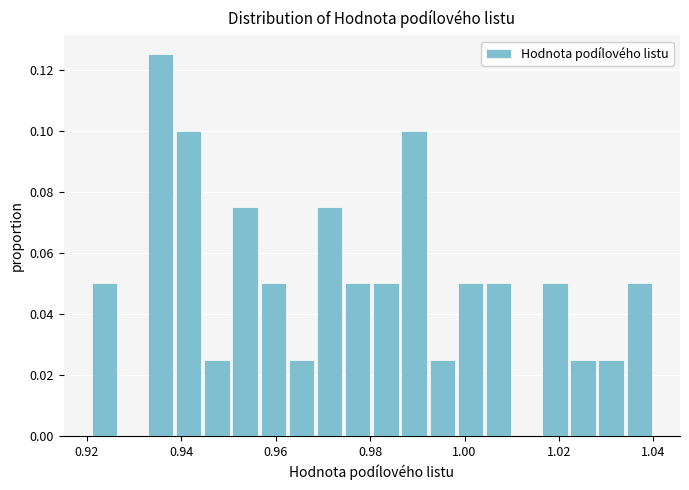

Read against the x-axis, roughly where is the centre of the tallest bar?

0.936